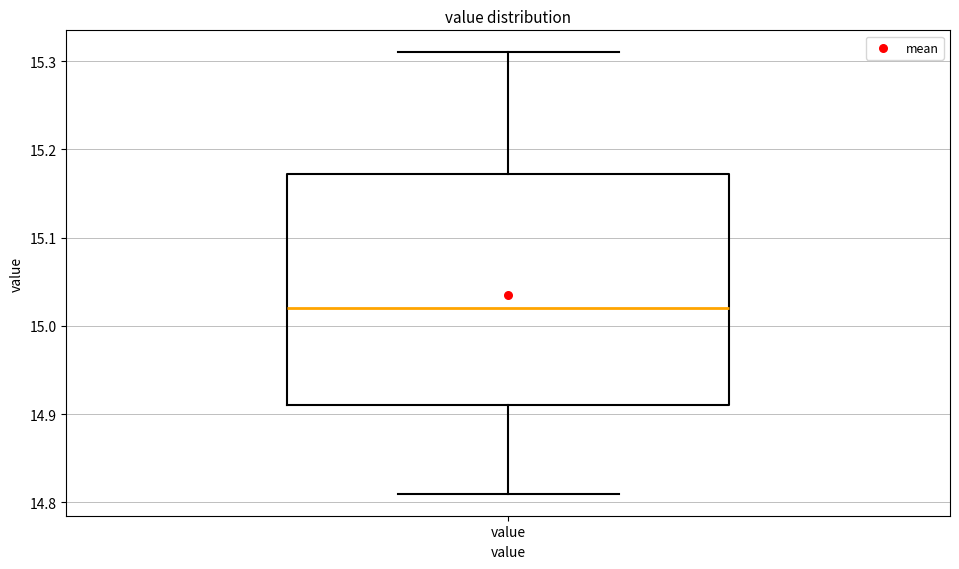

Transcribe this box plot: give where the median line is, the range the box spans, and where the two whiskers end, as read against the y-axis. The values are not printed on the chart, so give them approximately, as read against the axis.

median 15.02, box 14.91 to 15.17, whiskers 14.81 to 15.31